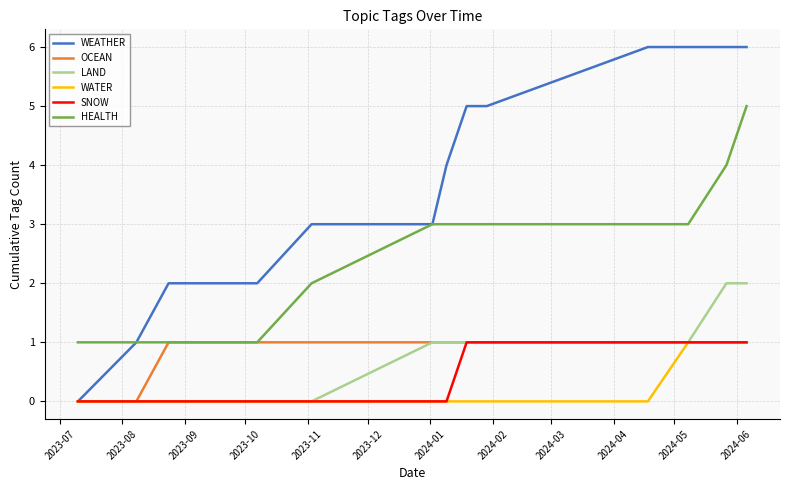

Which series has the largest range (max minus min)?

WEATHER